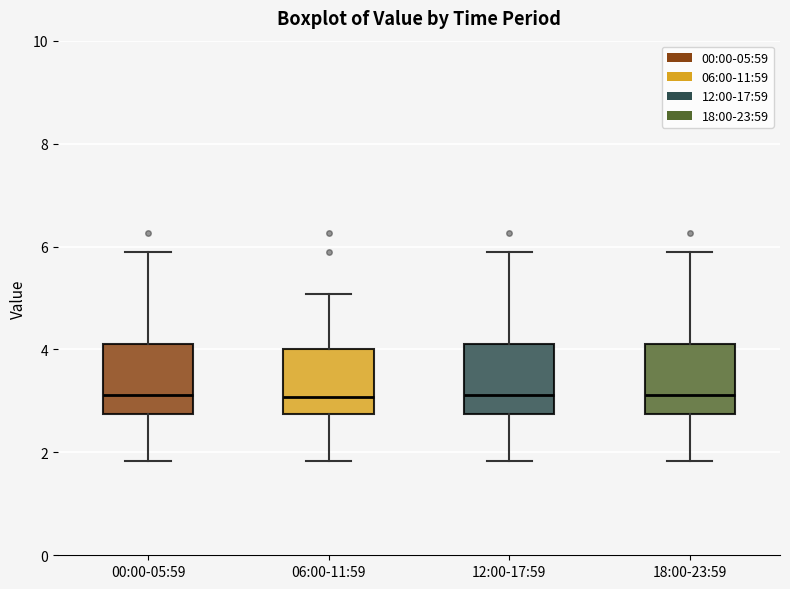

Where is the lower edge of the box for 06:00-11:59 on the y-axis? The values are not printed on the chart, so give them approximately, as read against the axis.

2.8